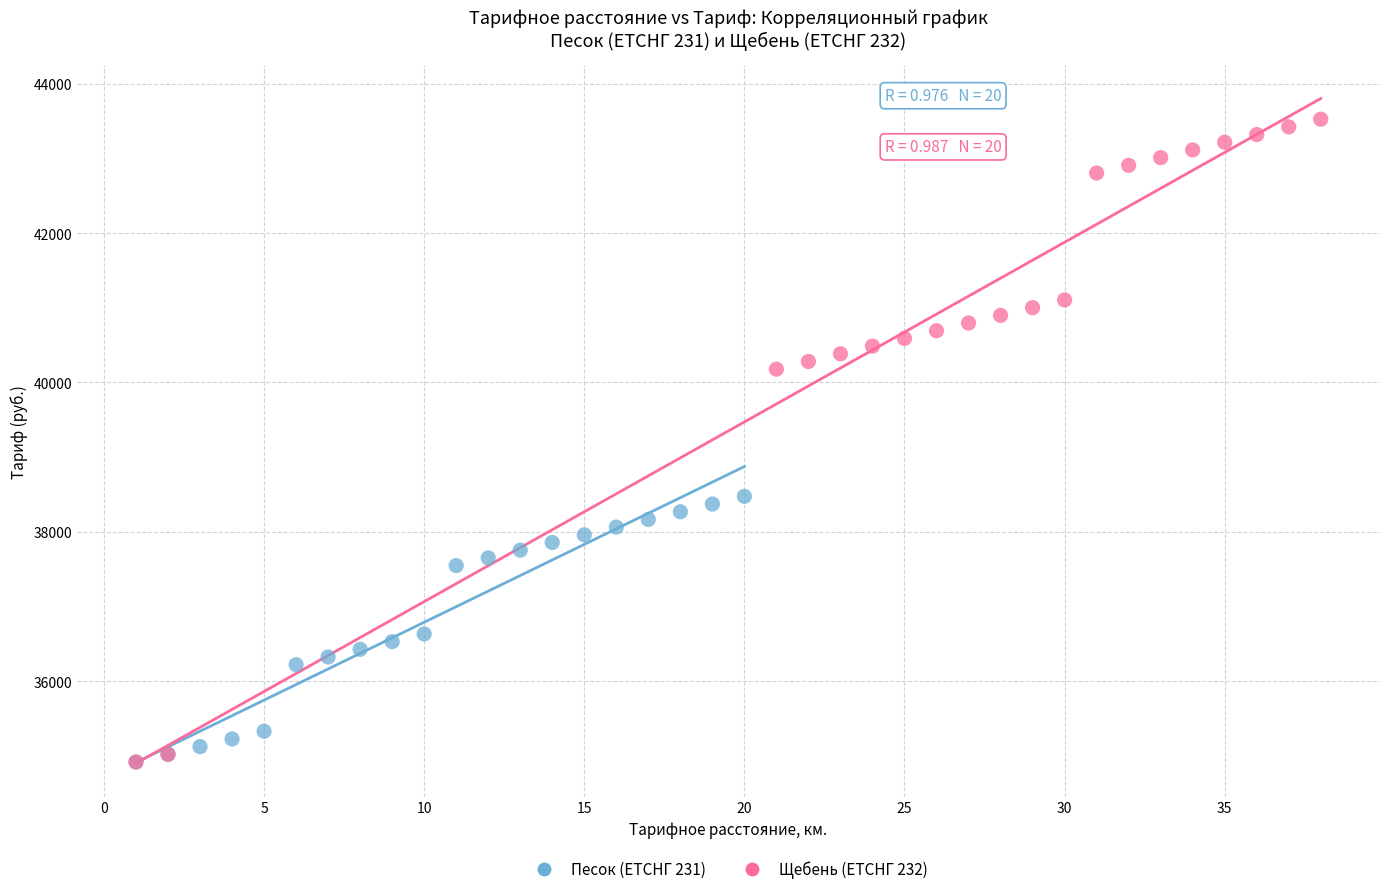

Which series has the widest spread of Y values?

Щебень (ЕТСНГ 232)